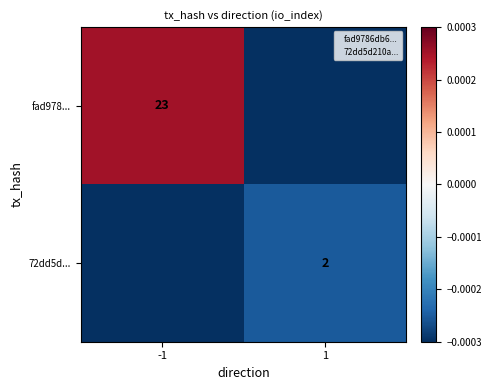

Count the number of categories in the chart.

2